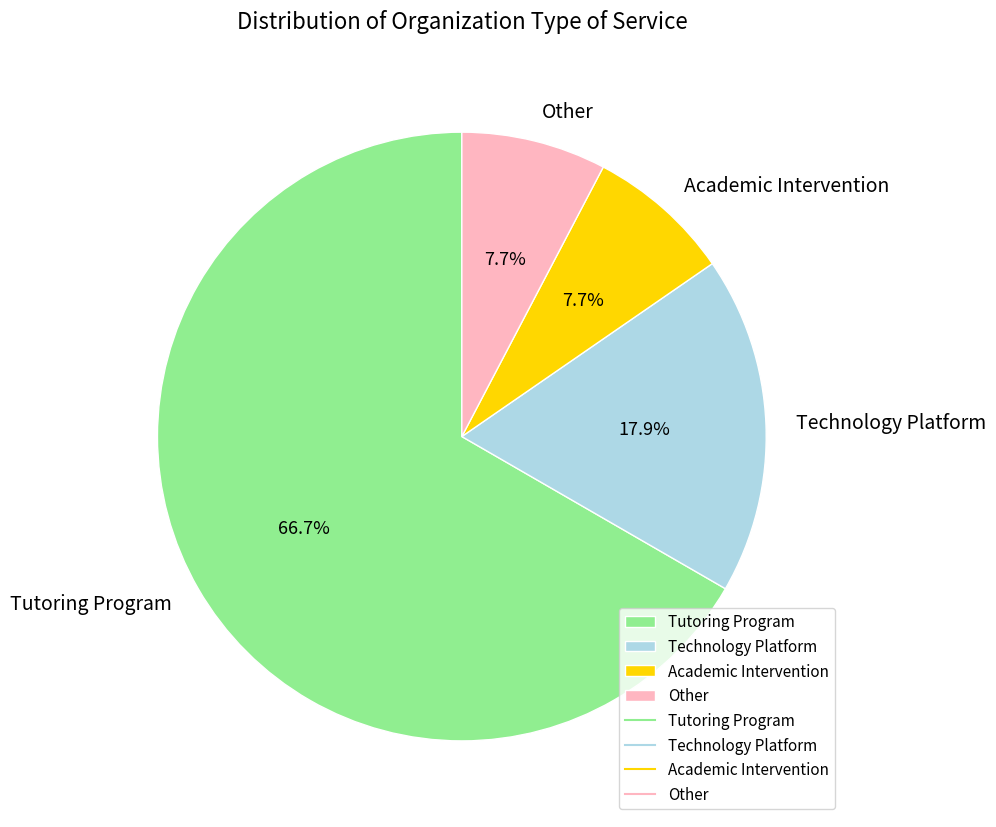

What is the largest slice in the pie chart?

Tutoring Program